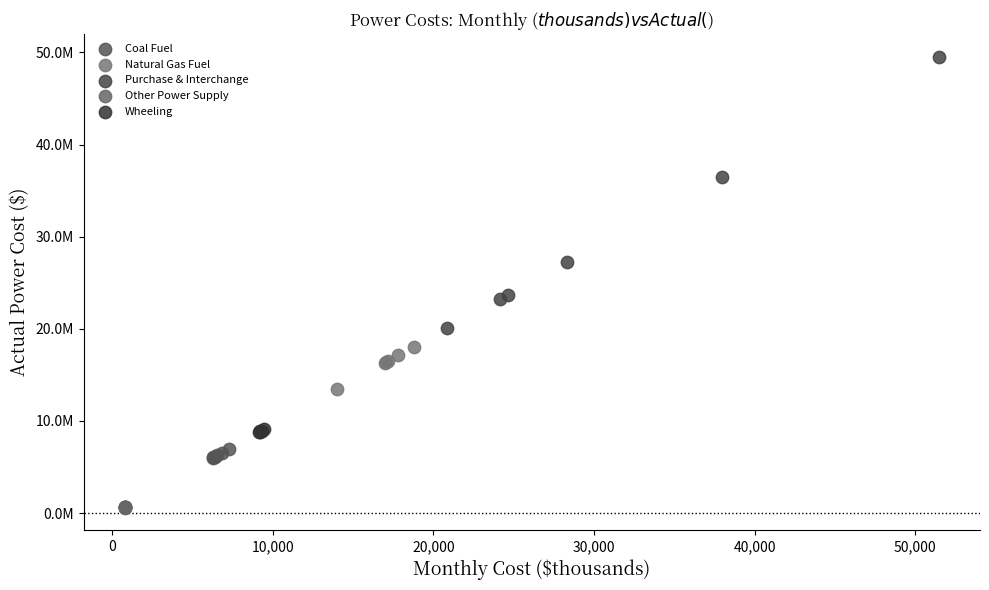

What are all the series names shown in the legend?

Coal Fuel, Natural Gas Fuel, Purchase & Interchange, Other Power Supply, Wheeling